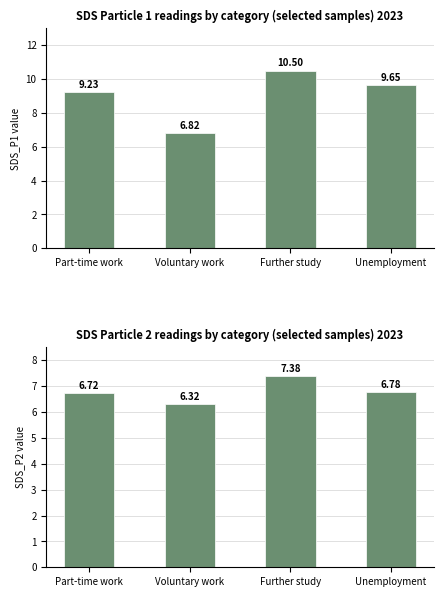

At which category is the sum across all series the highest?

Further study